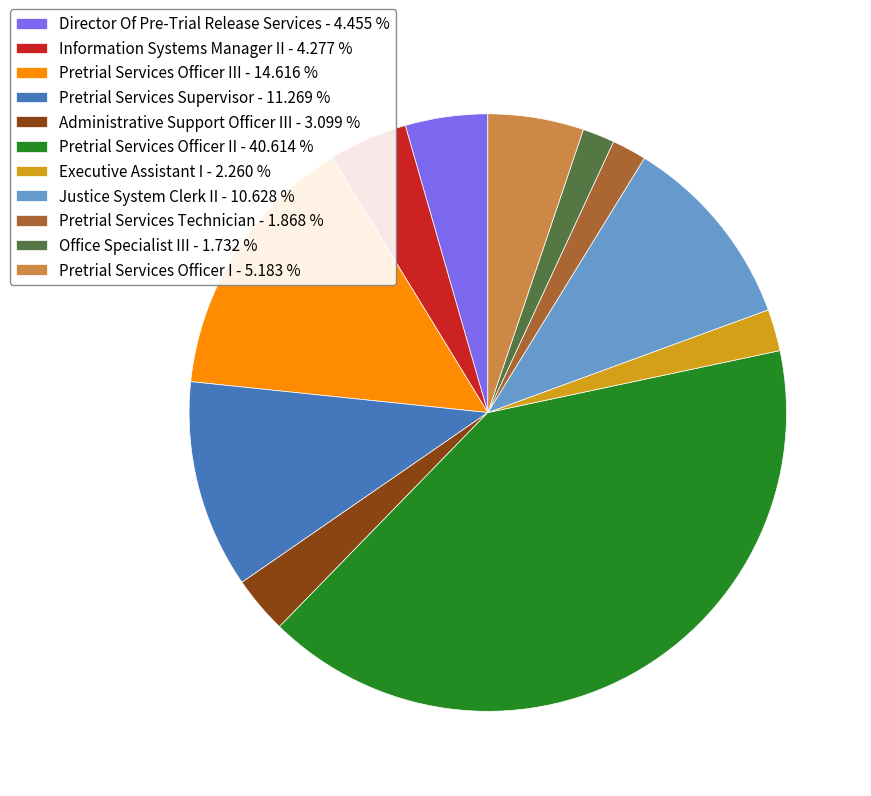

Is Administrative Support Officer III - 3.099 % the majority of the pie?

No